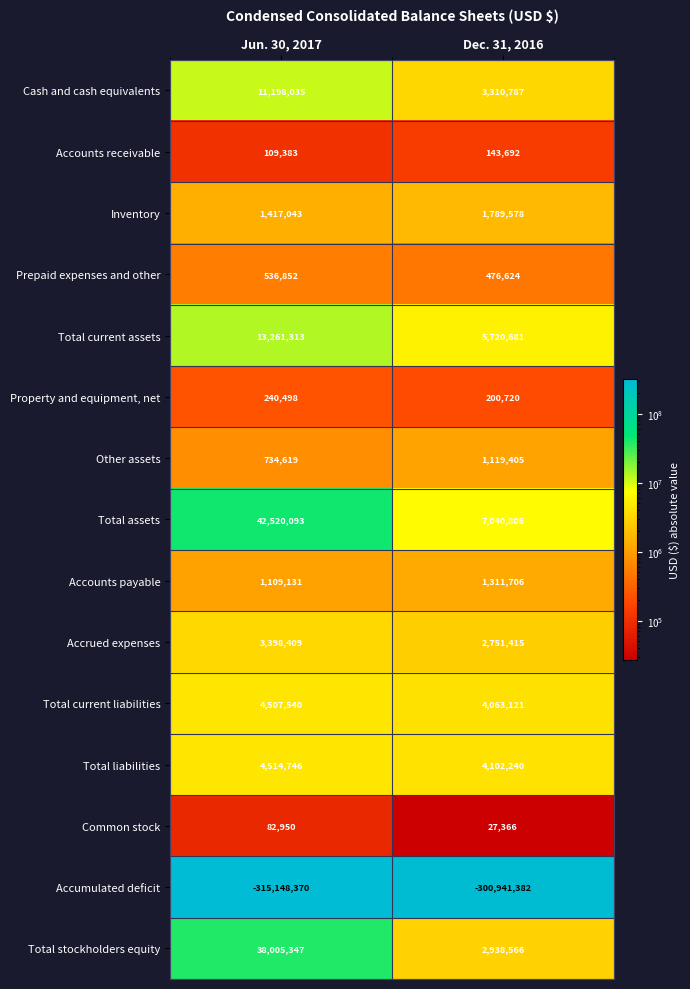

The Inventory series shows 1932096 at Jun. 30, 2017. True or false?

False